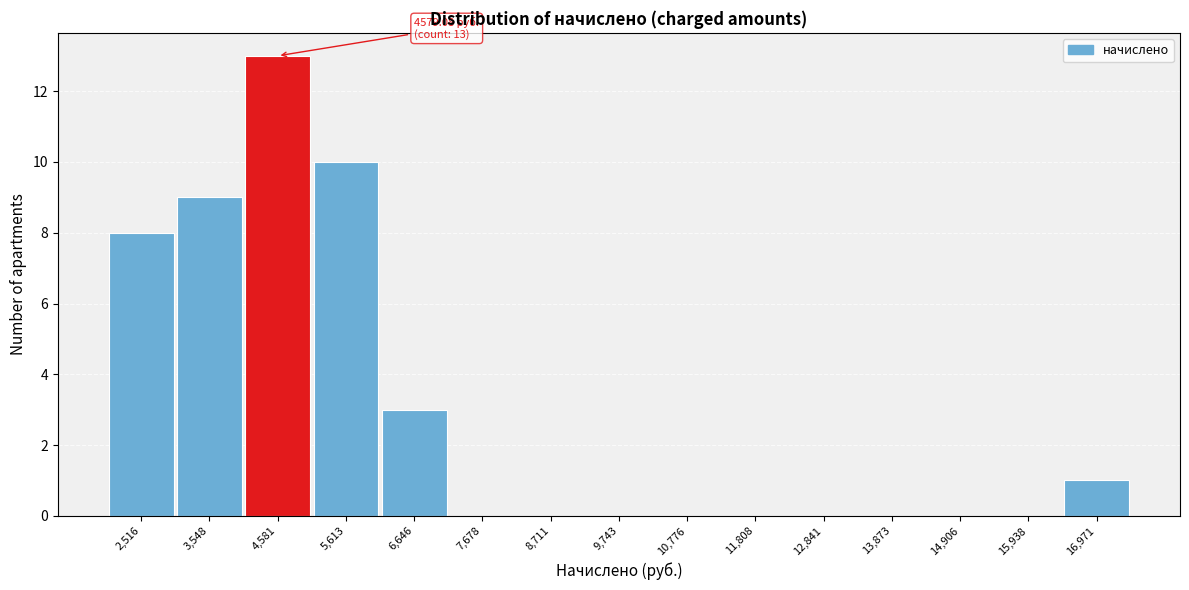

Over which range of the x-axis is the bar tallest?

4000 to 5000